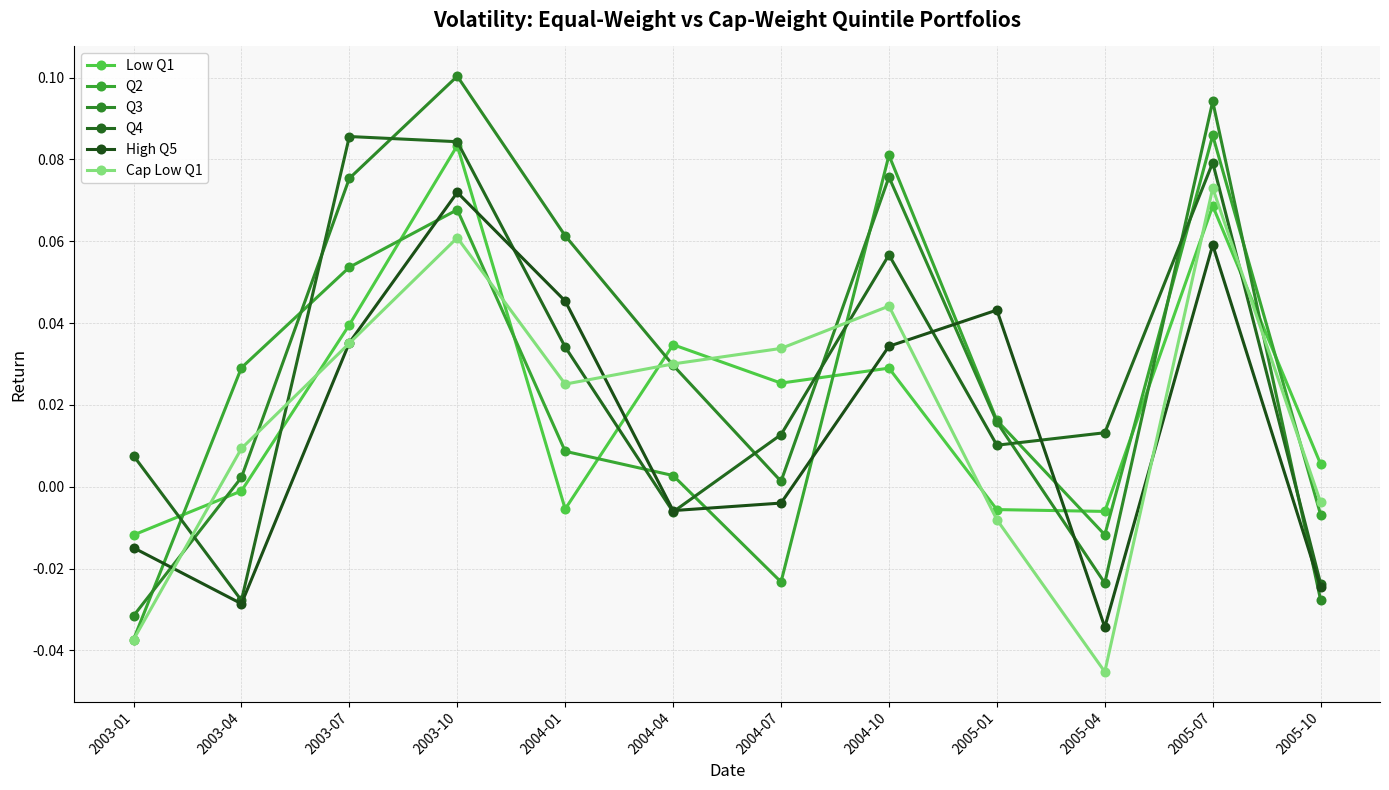

What is the total value across all series at 2003-01?

-0.1